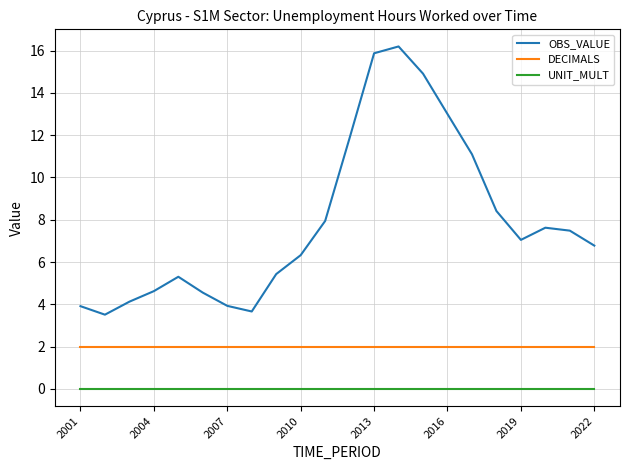

What is the sum of all OBS_VALUE values?

173.6